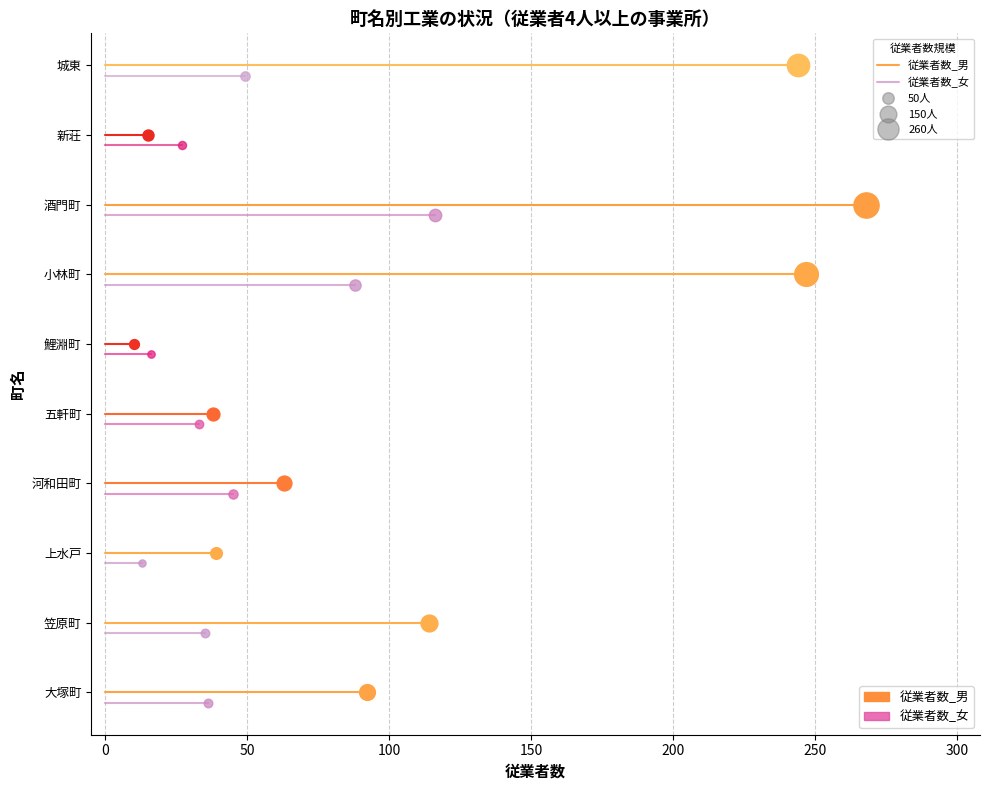

Which series contains the highest Y value?

従業者数_男